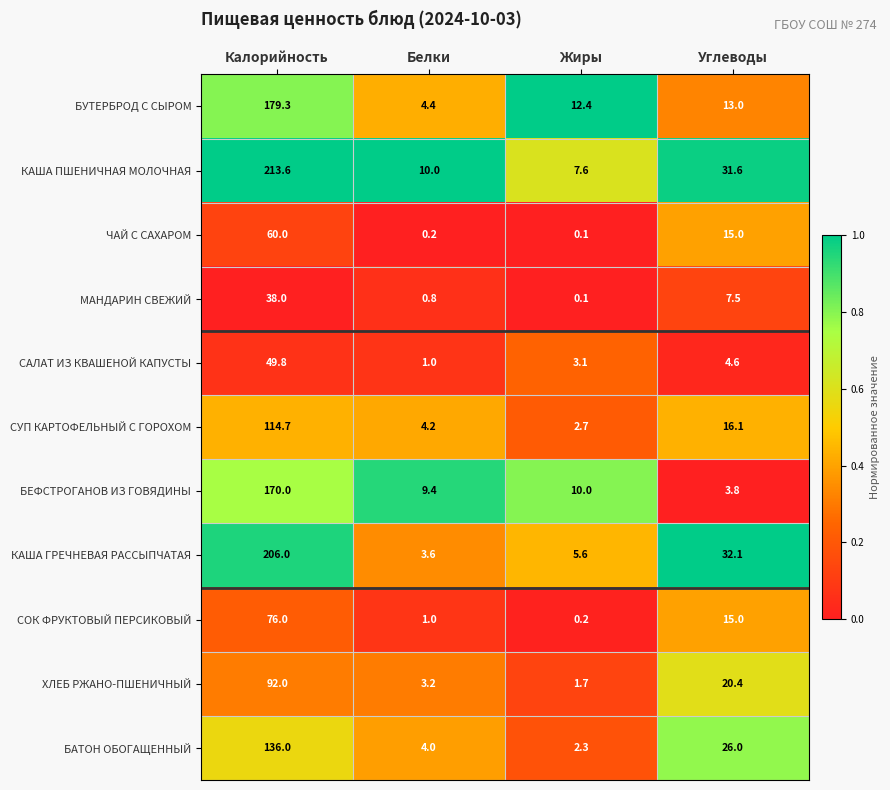

At how many categories does at least one series exceed 0?

4